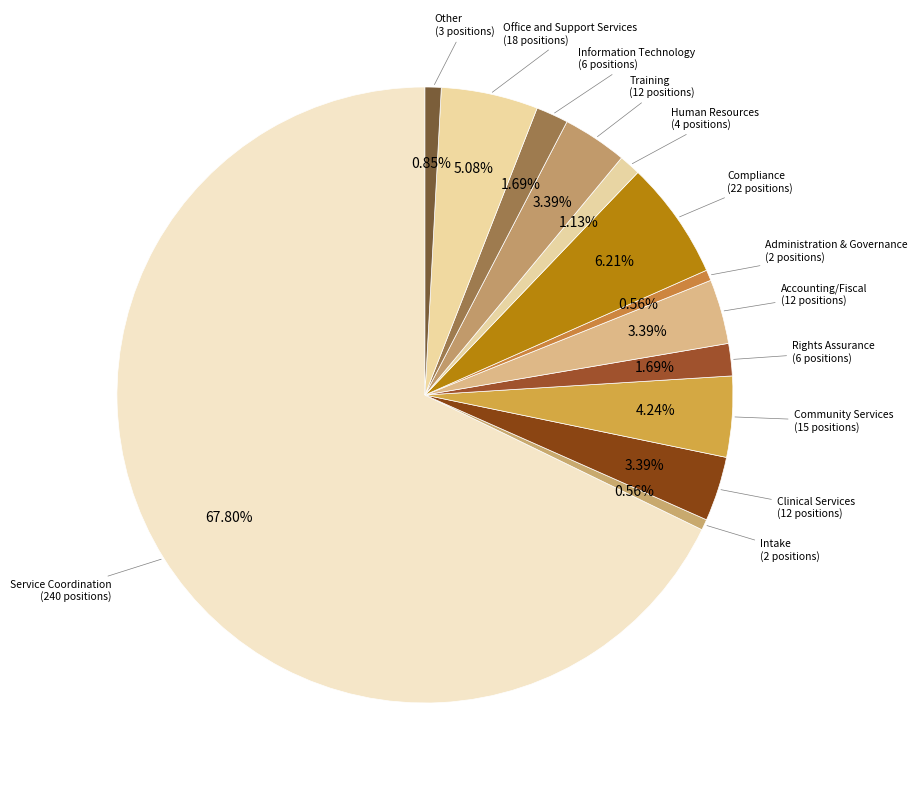

Which category has the biggest portion of the pie?

Service Coordination